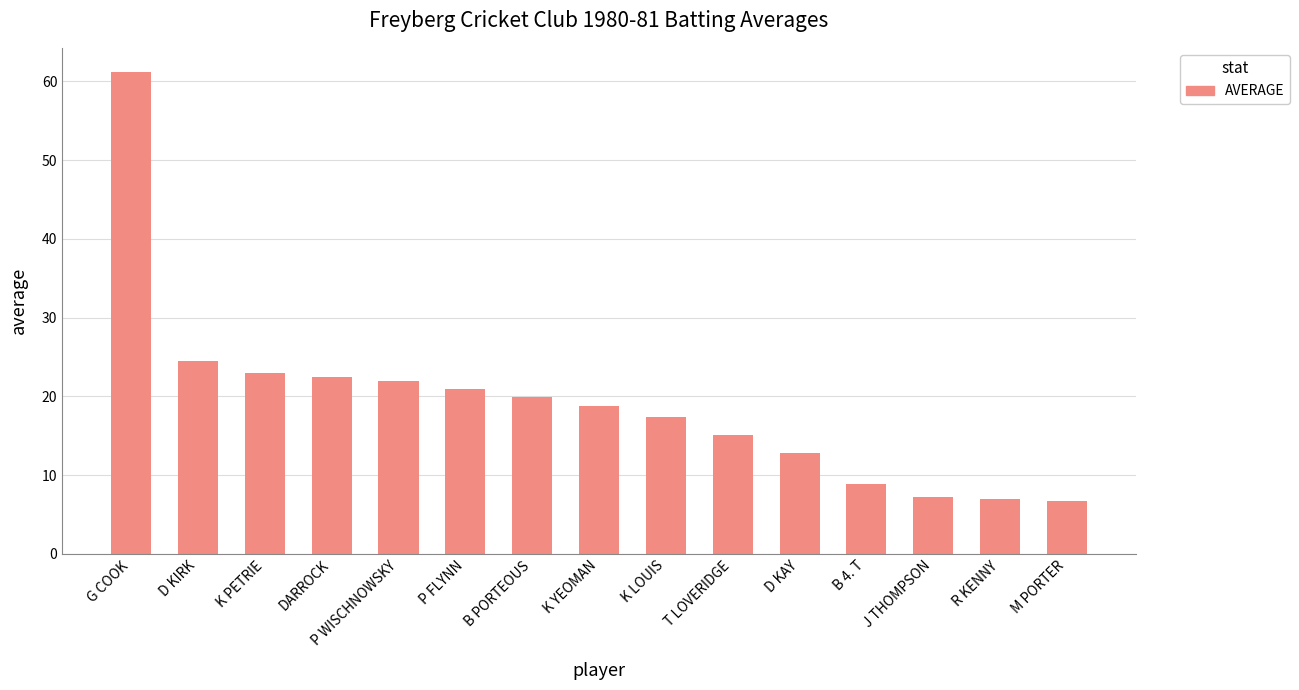

Approximately how many times larger is the value at P FLYNN compared to DARROCK?

0.9